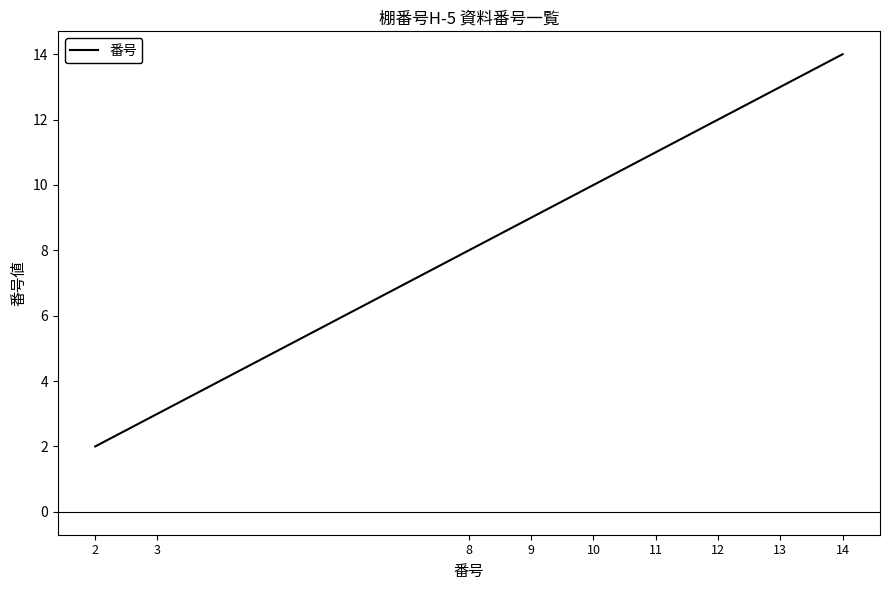

Approximately how many times larger is the value at 12 compared to 2?

6.0